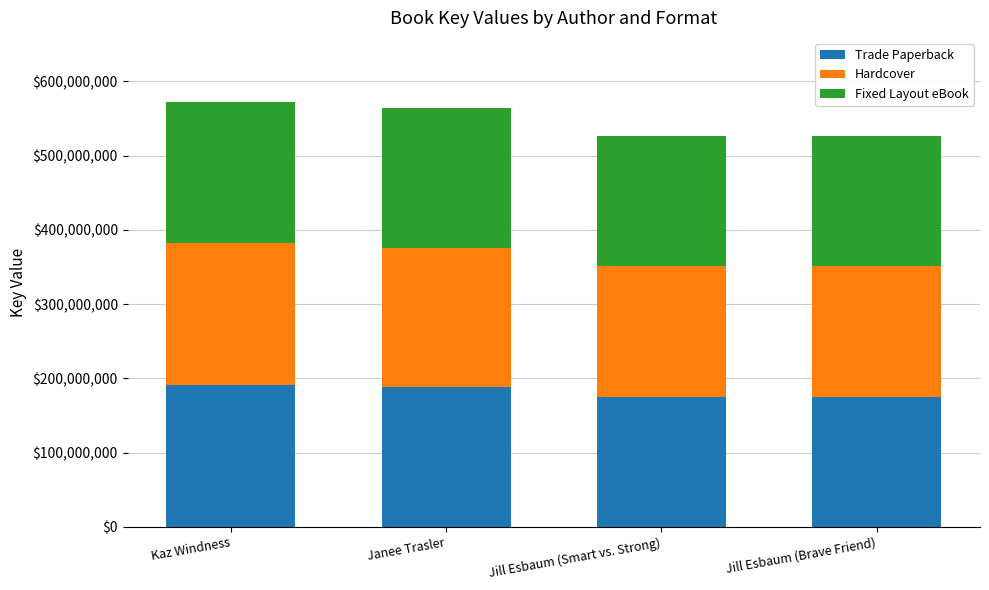

What is the sum of all Trade Paperback values?

729999780